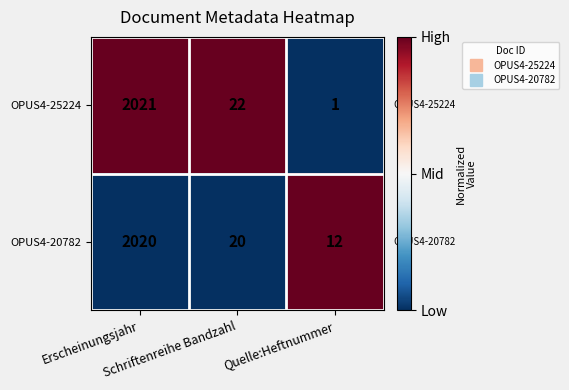

Rank the series by their maximum value, from highest to lowest.

OPUS4-25224, OPUS4-20782